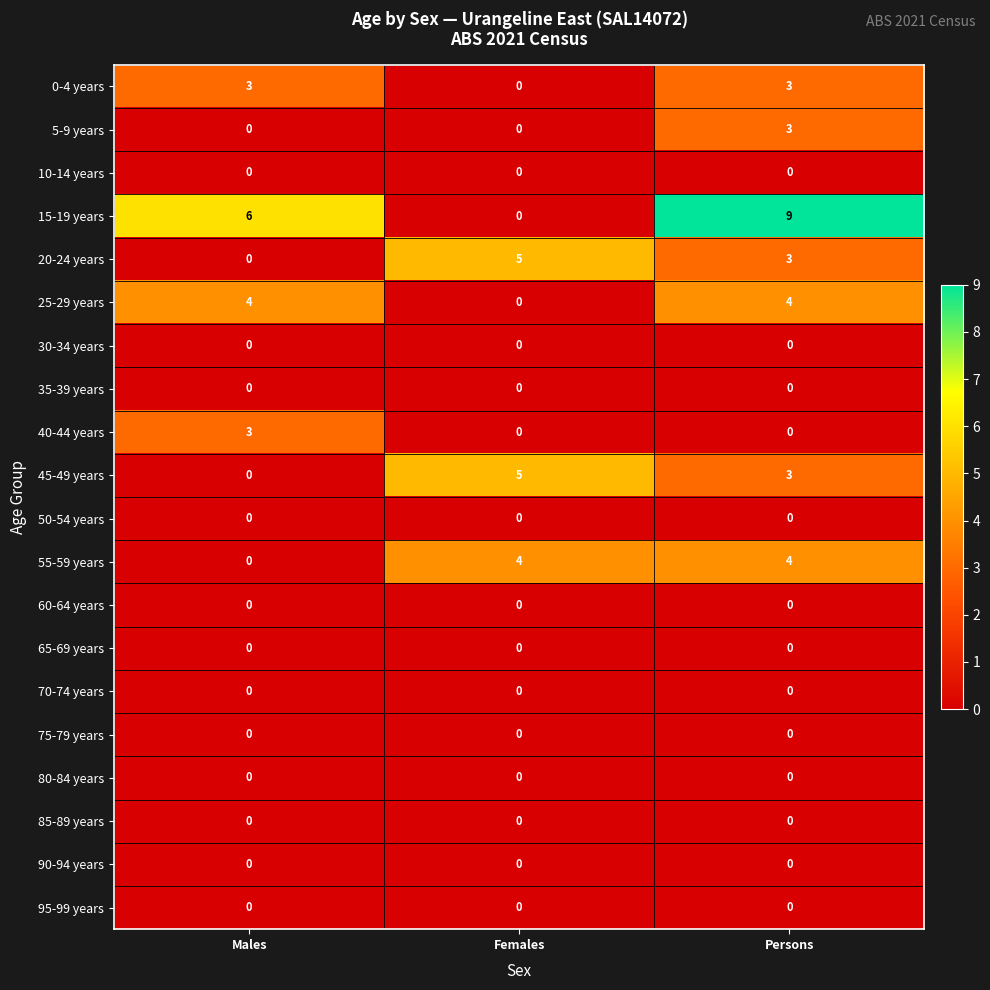

How many distinct data groups are displayed?

20